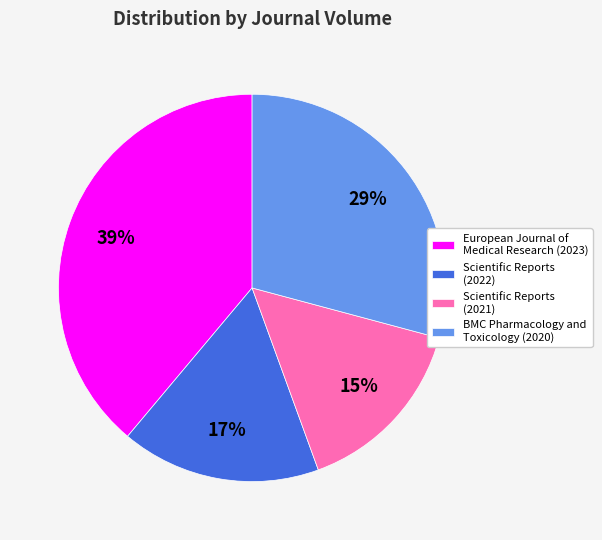

Is there any slice that represents more than half of the pie?

No